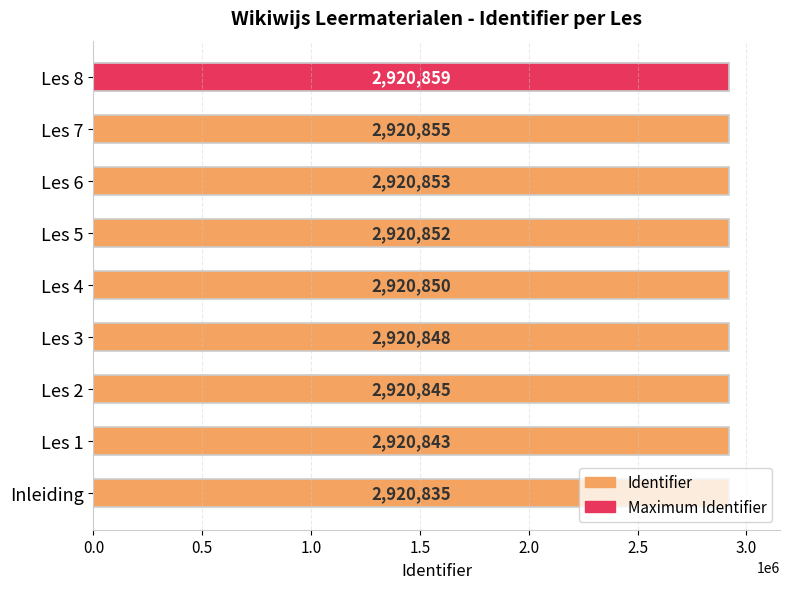

What is the change in value from Les 4 to Les 5?

+2